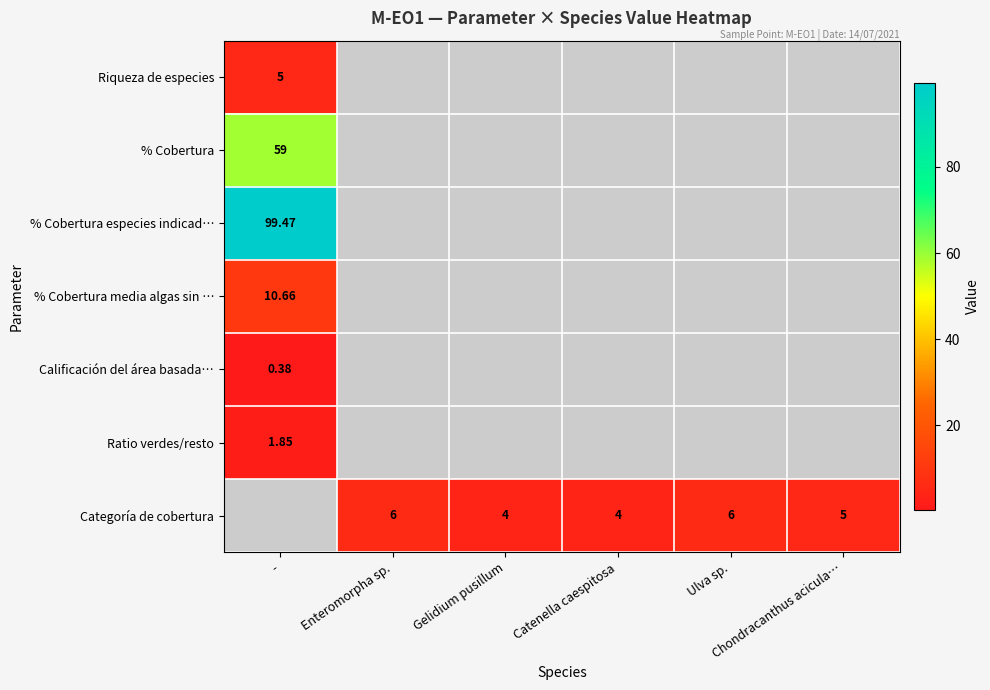

Rank the series at - from lowest to highest value.

Calificación del área basada…, Ratio verdes/resto, Riqueza de especies, % Cobertura media algas sin …, % Cobertura, % Cobertura especies indicad…, Categoría de cobertura